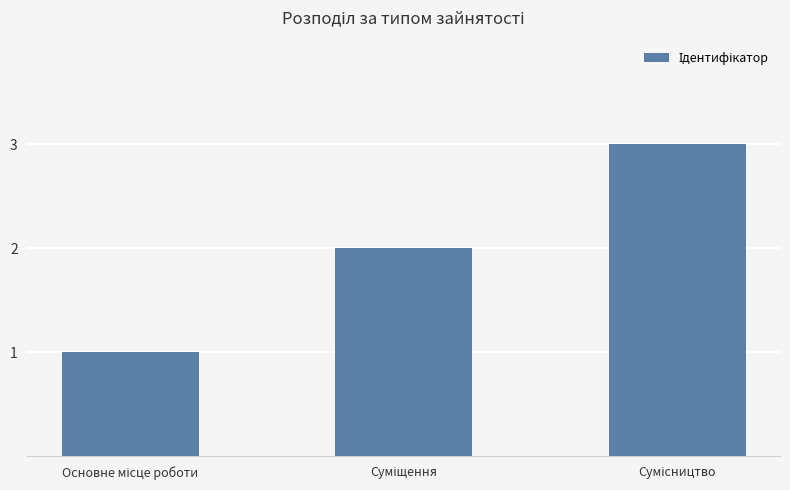

Reading left to right, extract all data points from this chart.

1	2	3